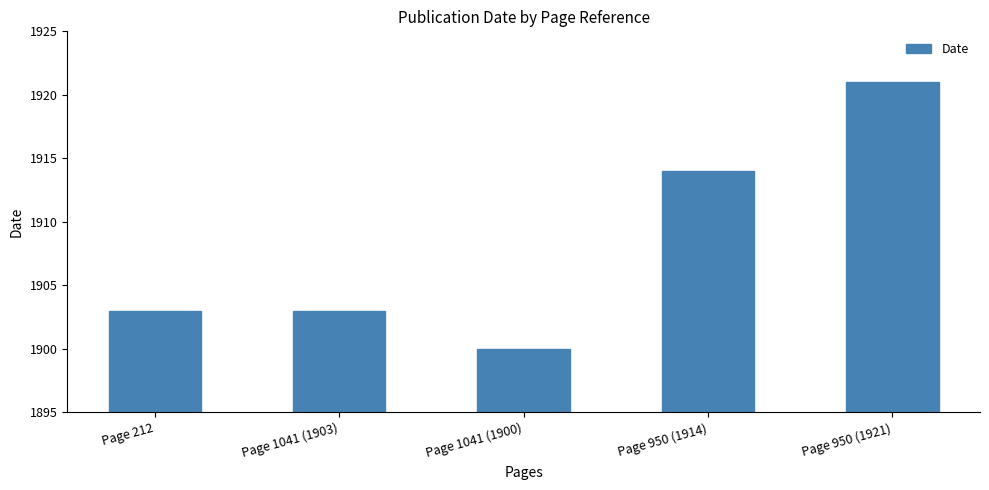

Where is the data nearest to the value 1910?

Page 950 (1914)